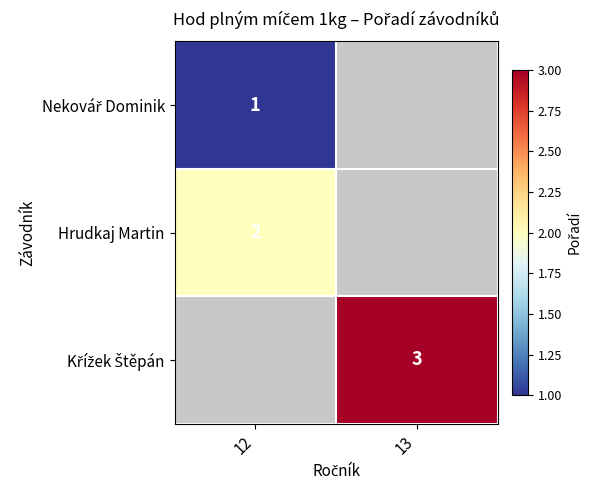

How many categories are shown in the chart?

2